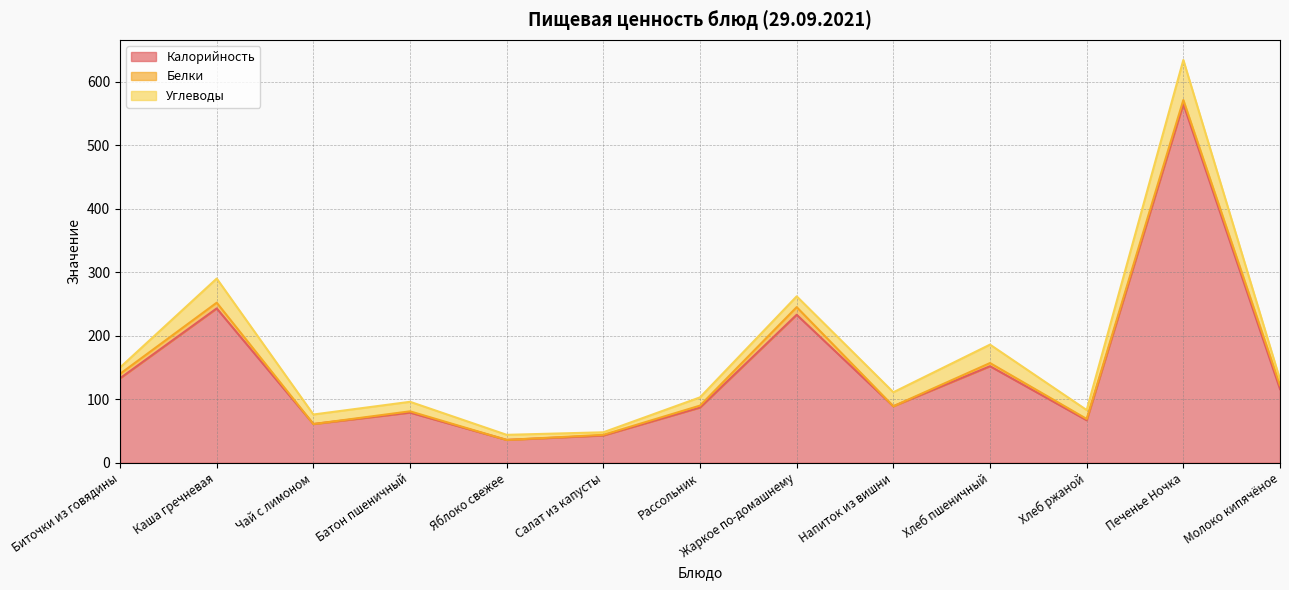

How many distinct data groups are displayed?

3